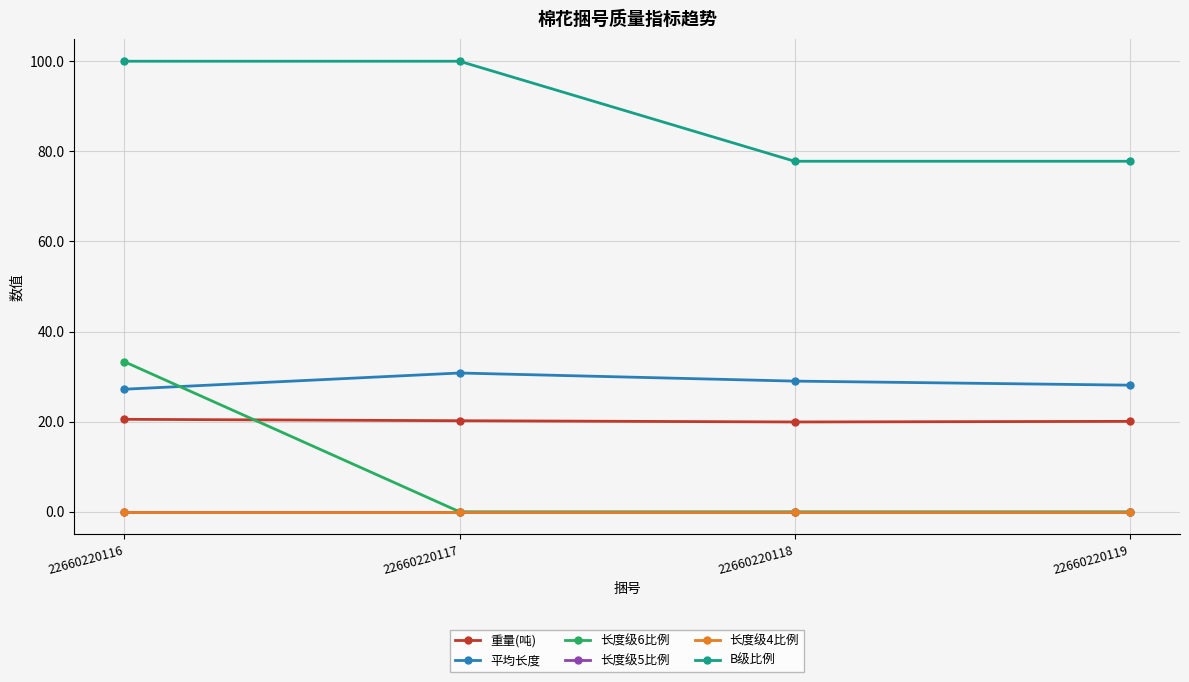

Which category has the highest value in the 重量(吨) series?

22660220116